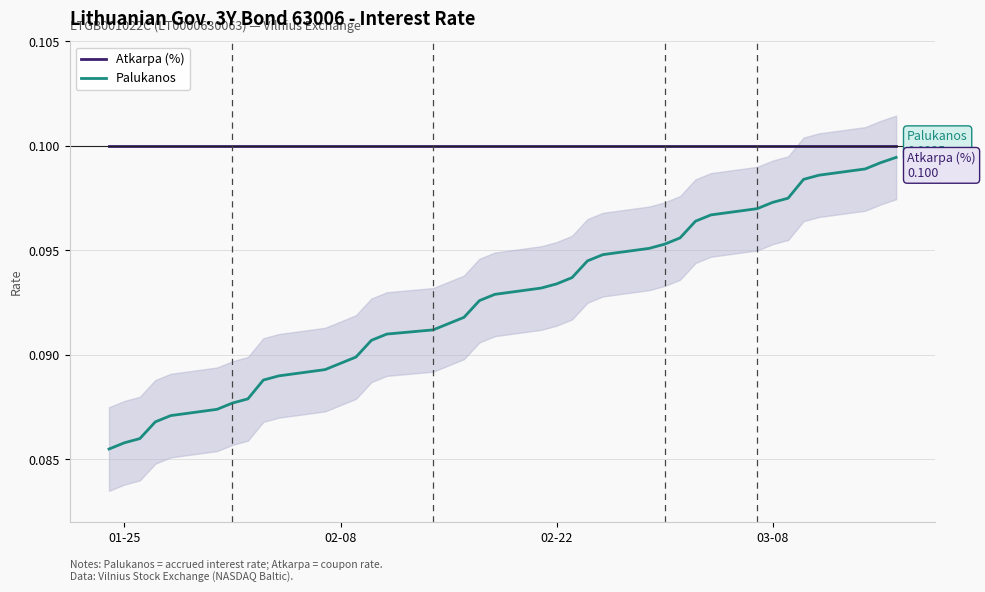

List the series in order of their overall mean, highest first.

Atkarpa (%), Palukanos